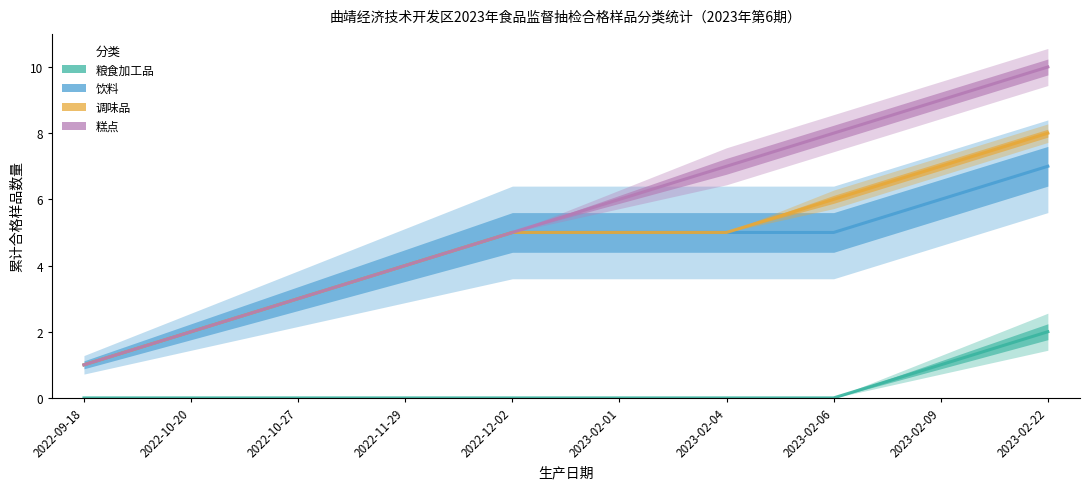

What is the difference between the second highest and second lowest values in the 饮料 series?

4